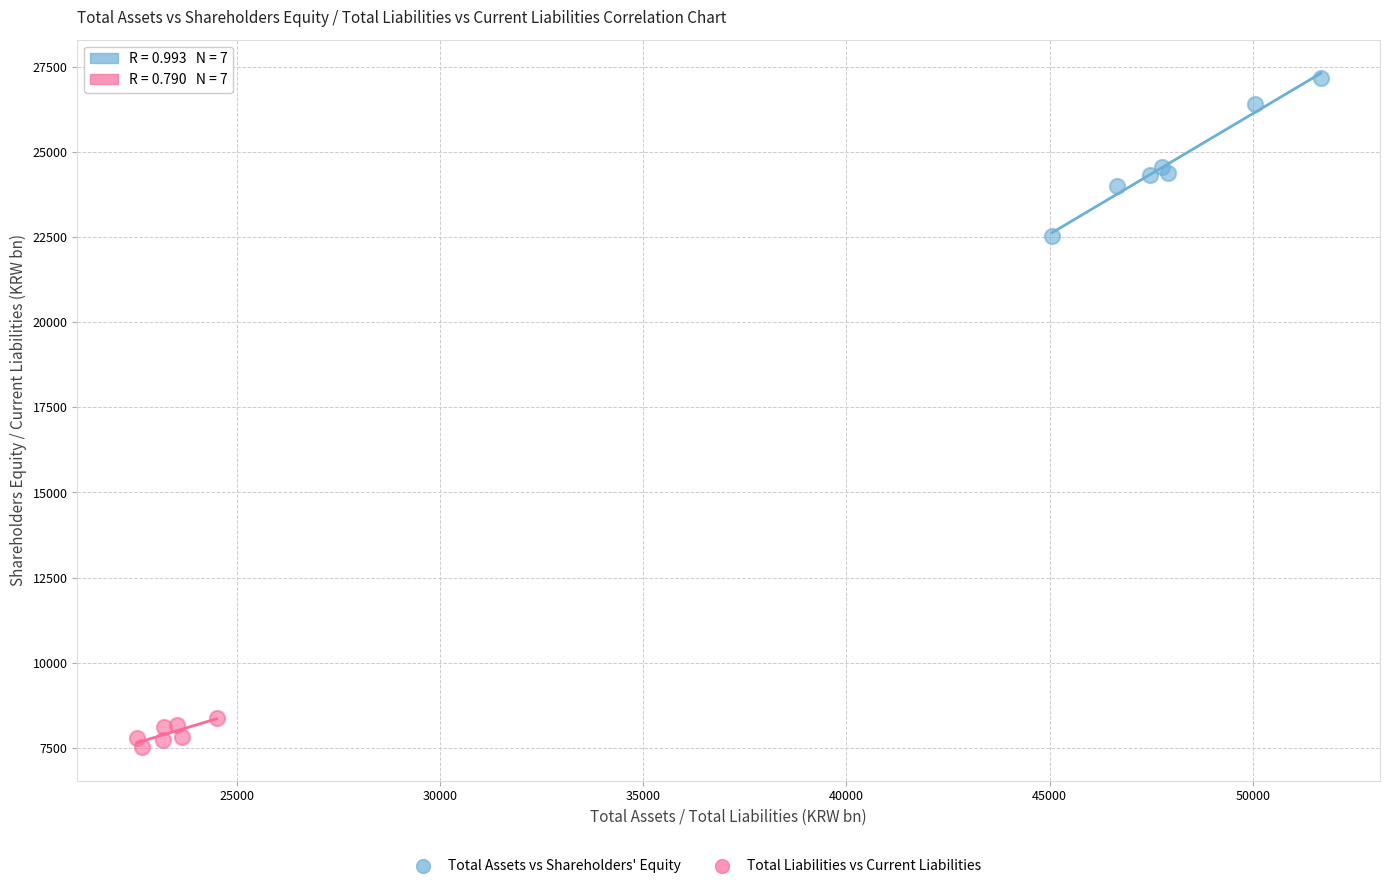

Which series contains the lowest Y value?

Total Liabilities vs Current Liabilities